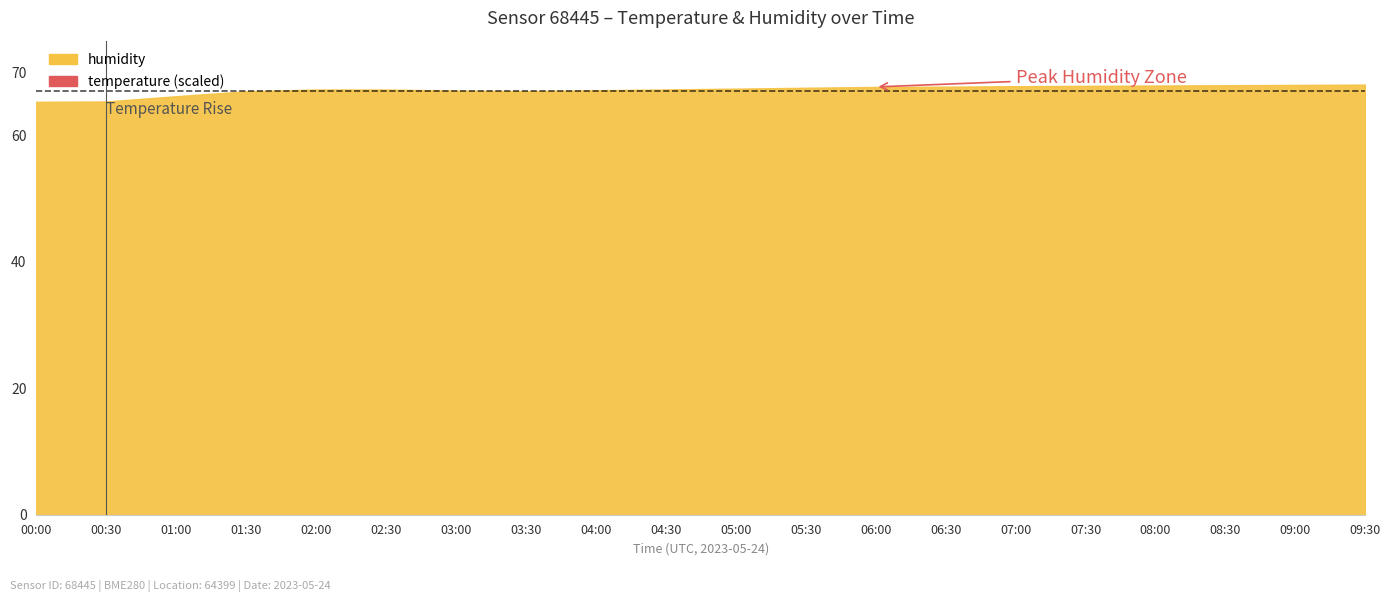

Rank the series at 08:30 from highest to lowest value.

humidity, temperature